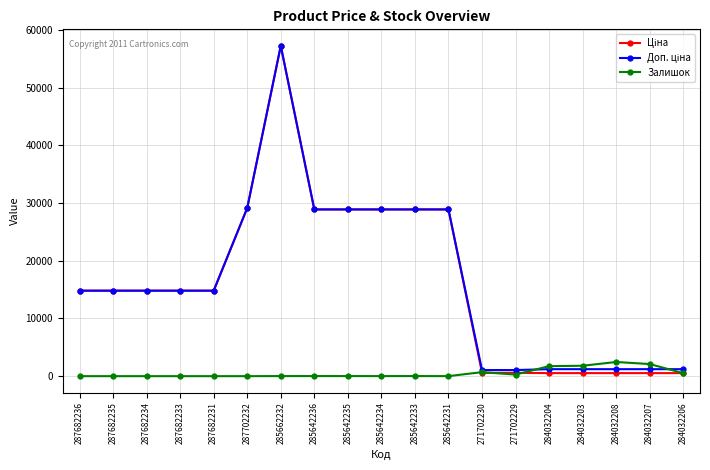

At which category is the sum across all series the highest?

285662232